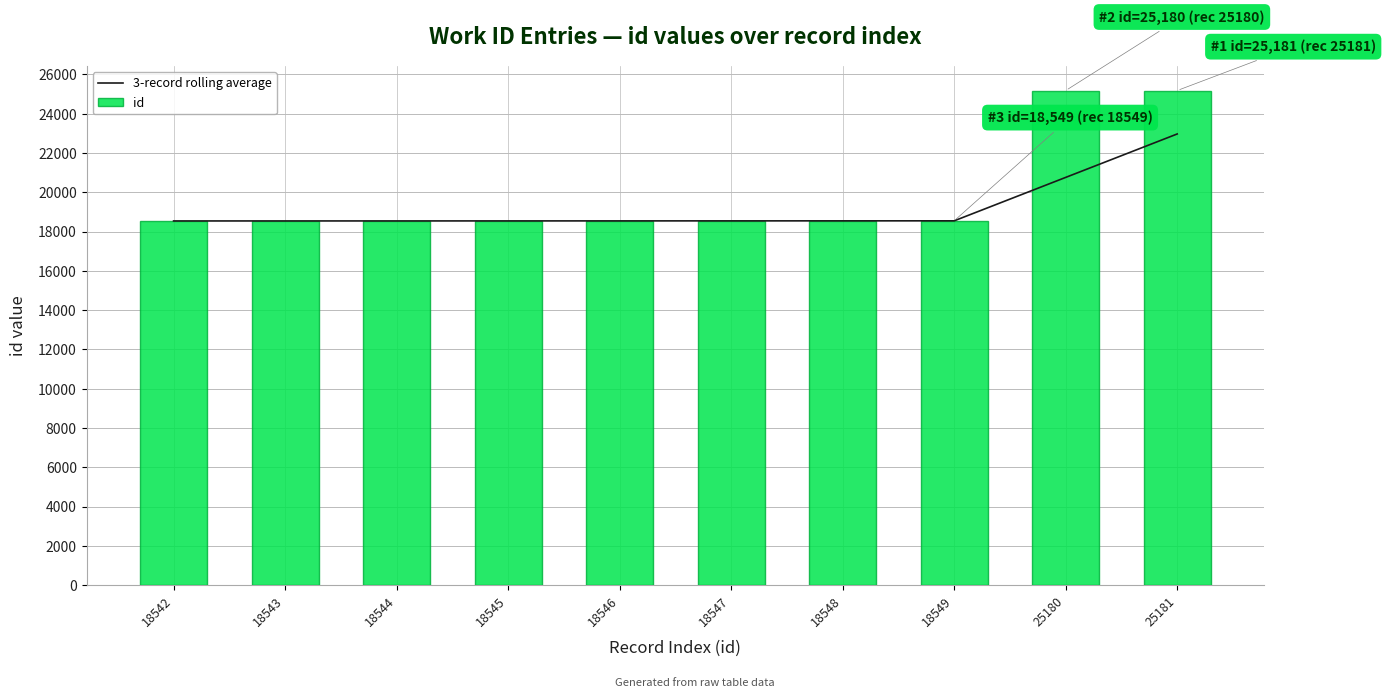

Reading left to right, extract all data points from this chart.

3-record rolling average: 18542=18542.0	18543=18542.5	18544=18543.0	18545=18544.0	18546=18545.0	18547=18546.0	18548=18547.0	18549=18548.0	25180=20759.0	25181=22970.0
id: 18542=18542.0	18543=18543.0	18544=18544.0	18545=18545.0	18546=18546.0	18547=18547.0	18548=18548.0	18549=18549.0	25180=25180.0	25181=25181.0